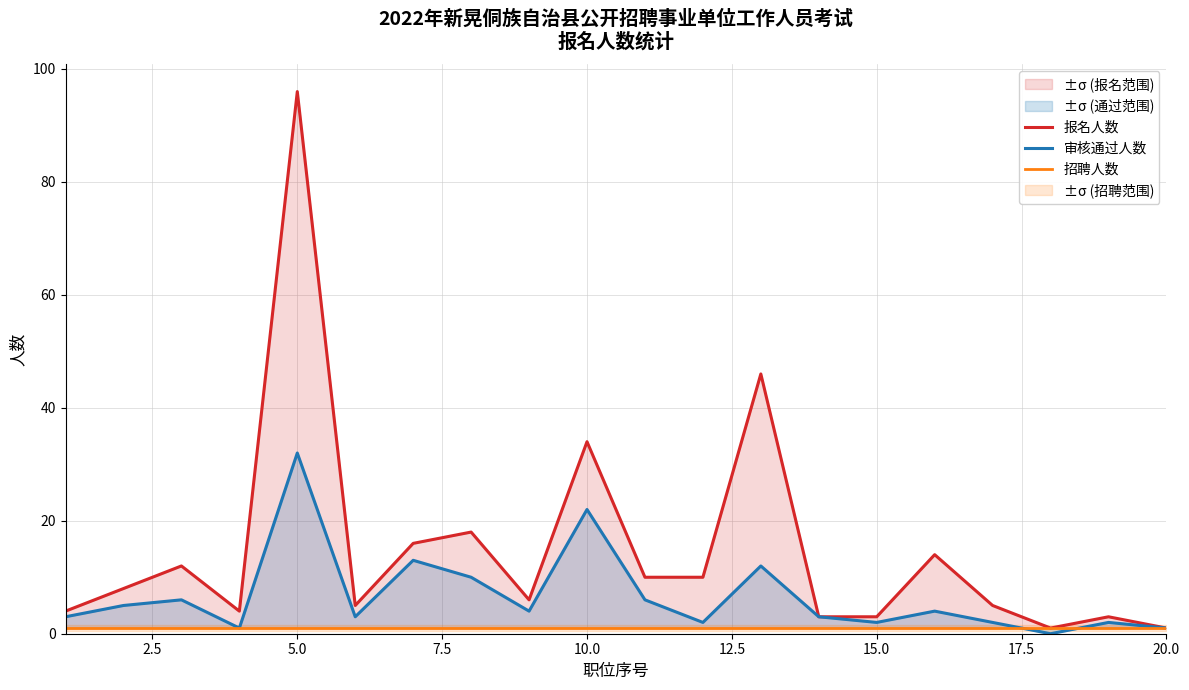

What is the highest value of the 审核通过人数 series?

32